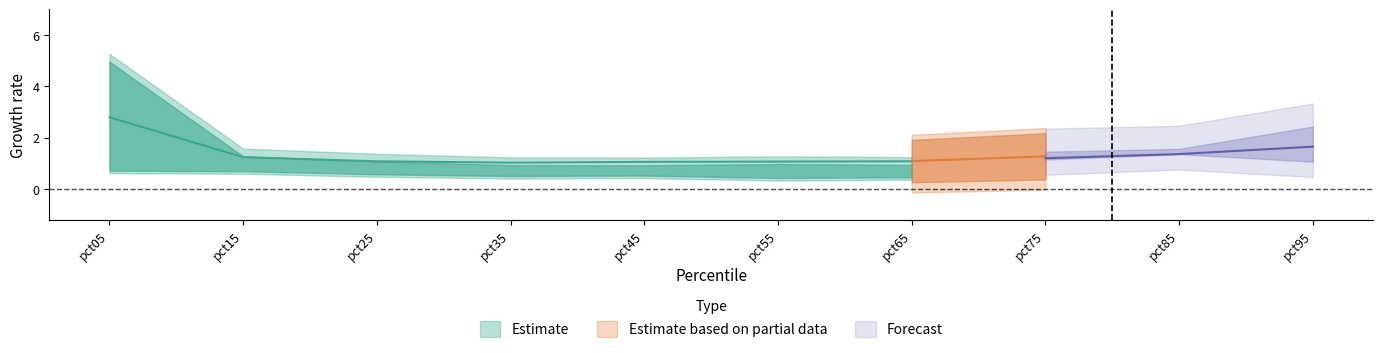

List the labels in order of Feb value, smallest first.

pct15, pct25, pct35, pct55, pct45, pct75, pct65, pct95, pct85, pct05